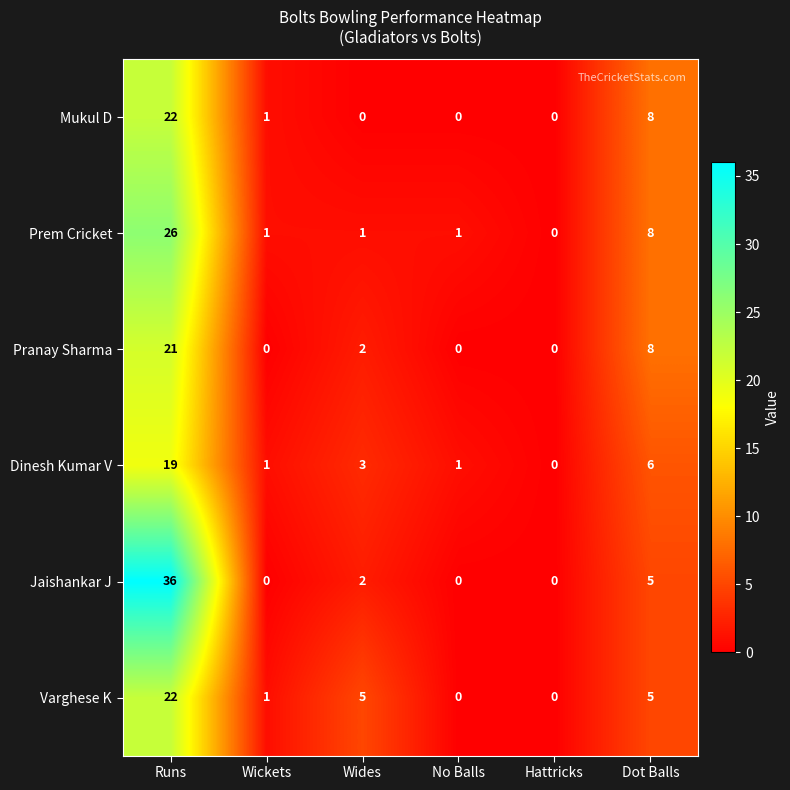

What is the spread (max minus min) of values at Runs?

17